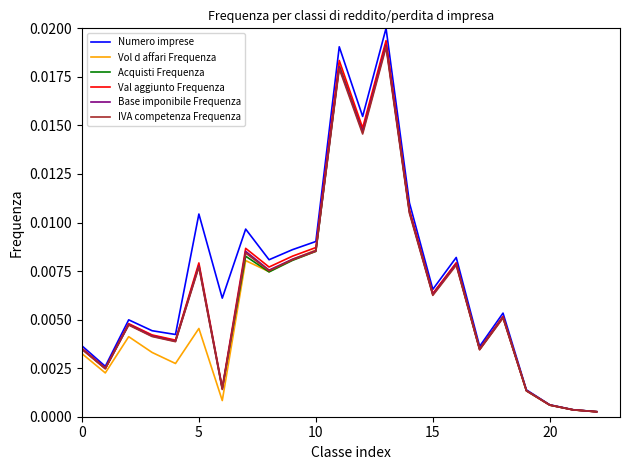

Which series has the widest spread of values?

Numero imprese